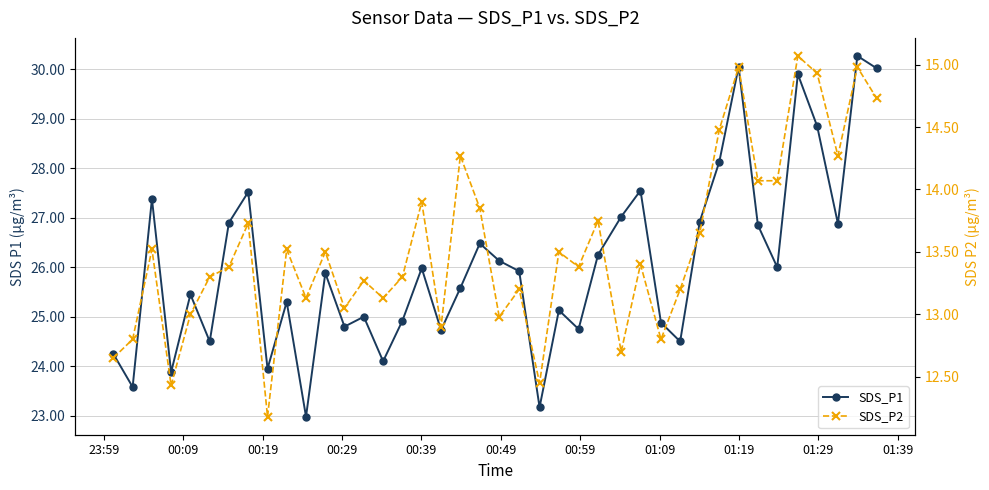

How many values in the SDS_P2 series exceed 13?

30